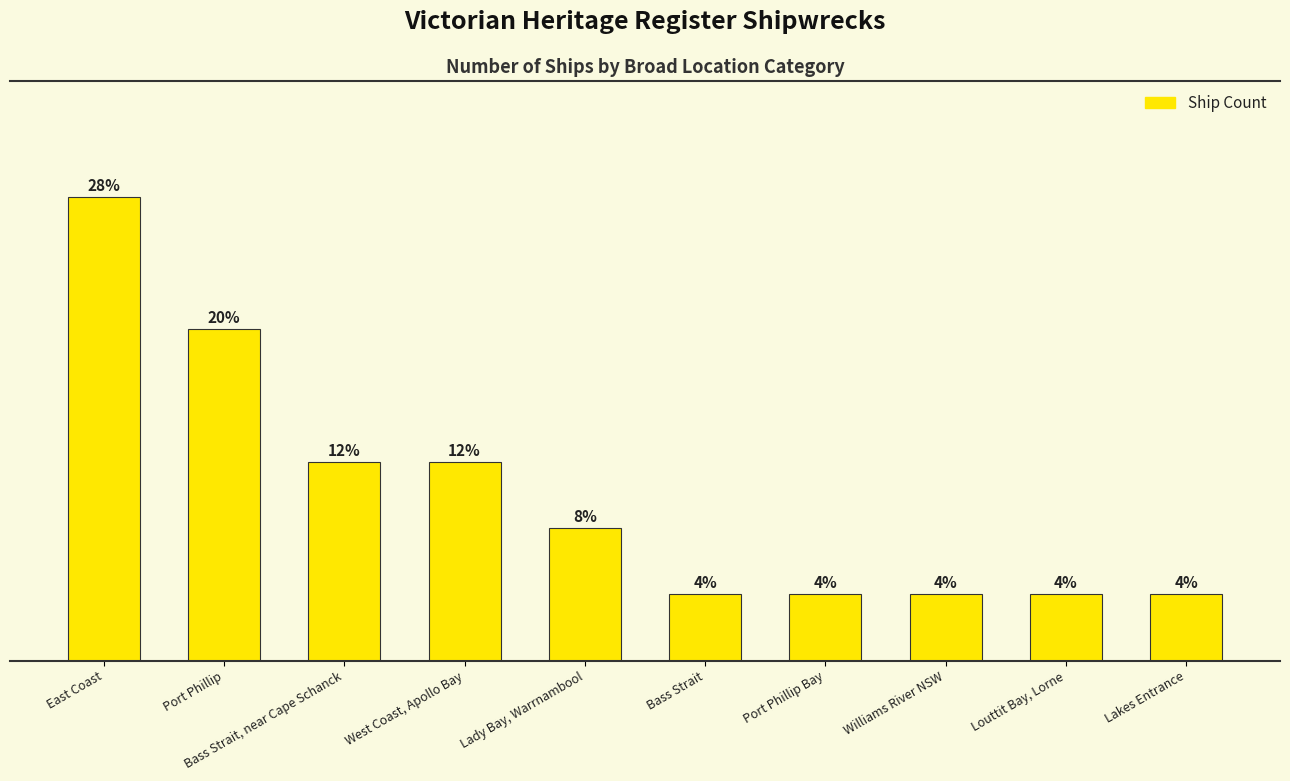

What is the difference between the maximum and minimum values?

6